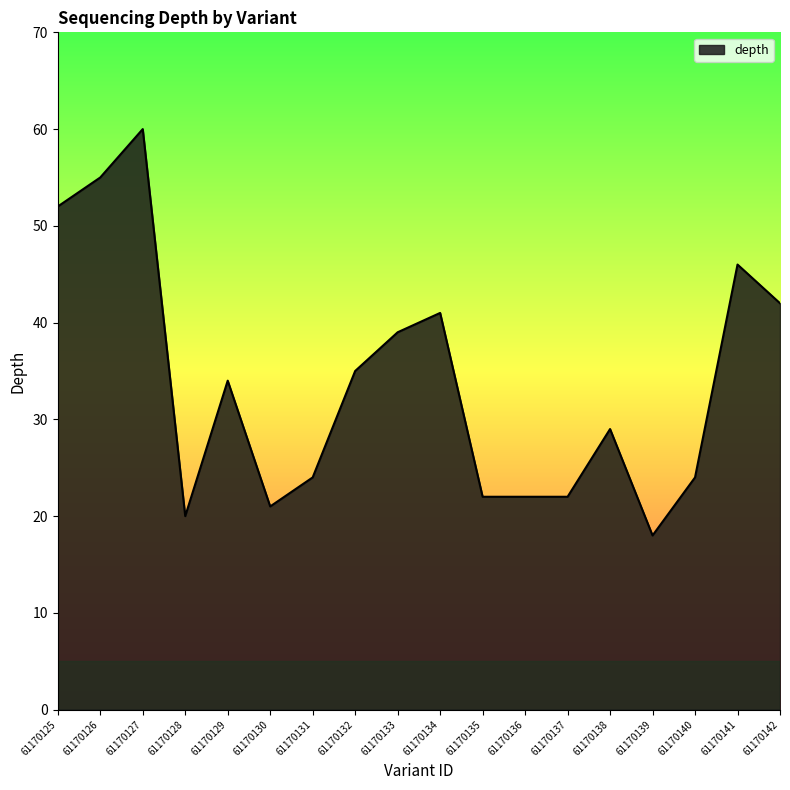

What is the minimum value shown in the chart?

18